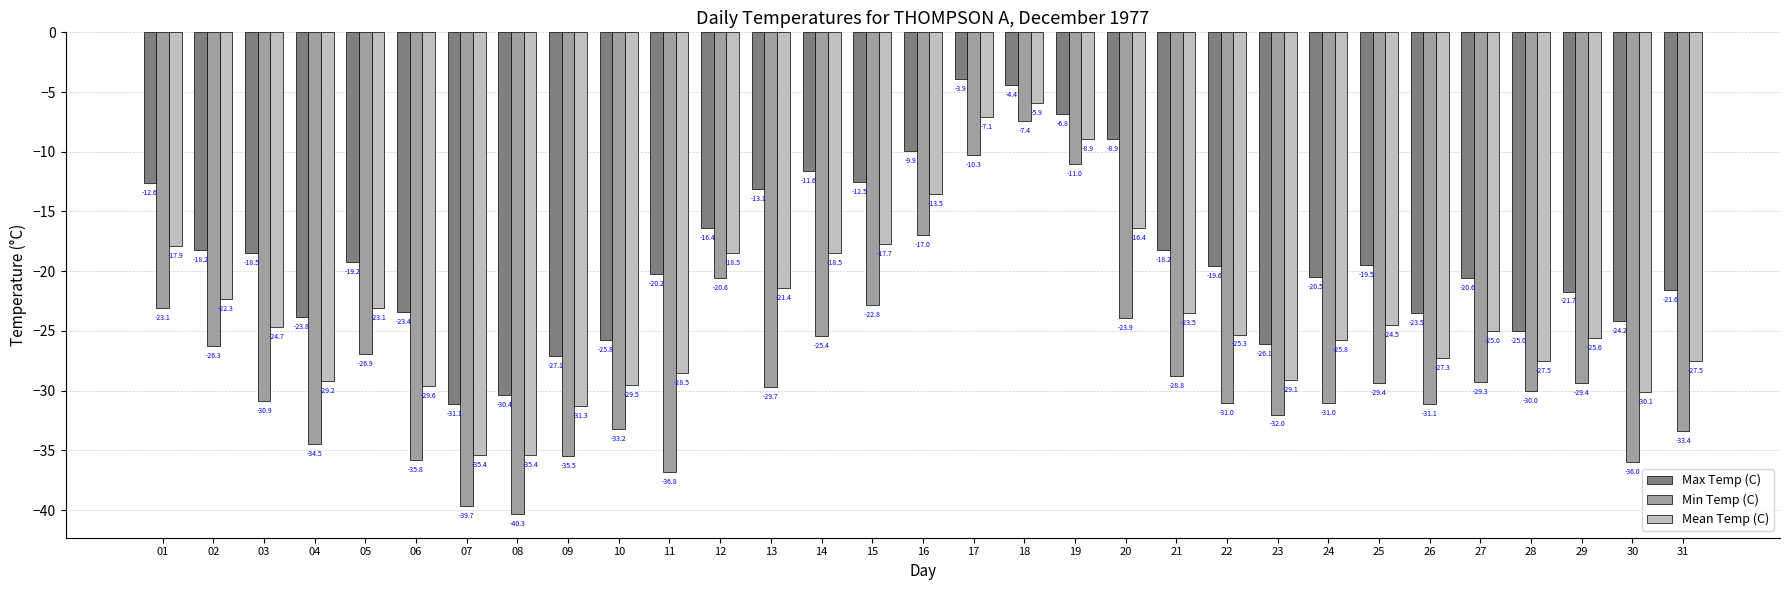

The value of Min Temp (C) at 24 is -31.0. True or false?

True